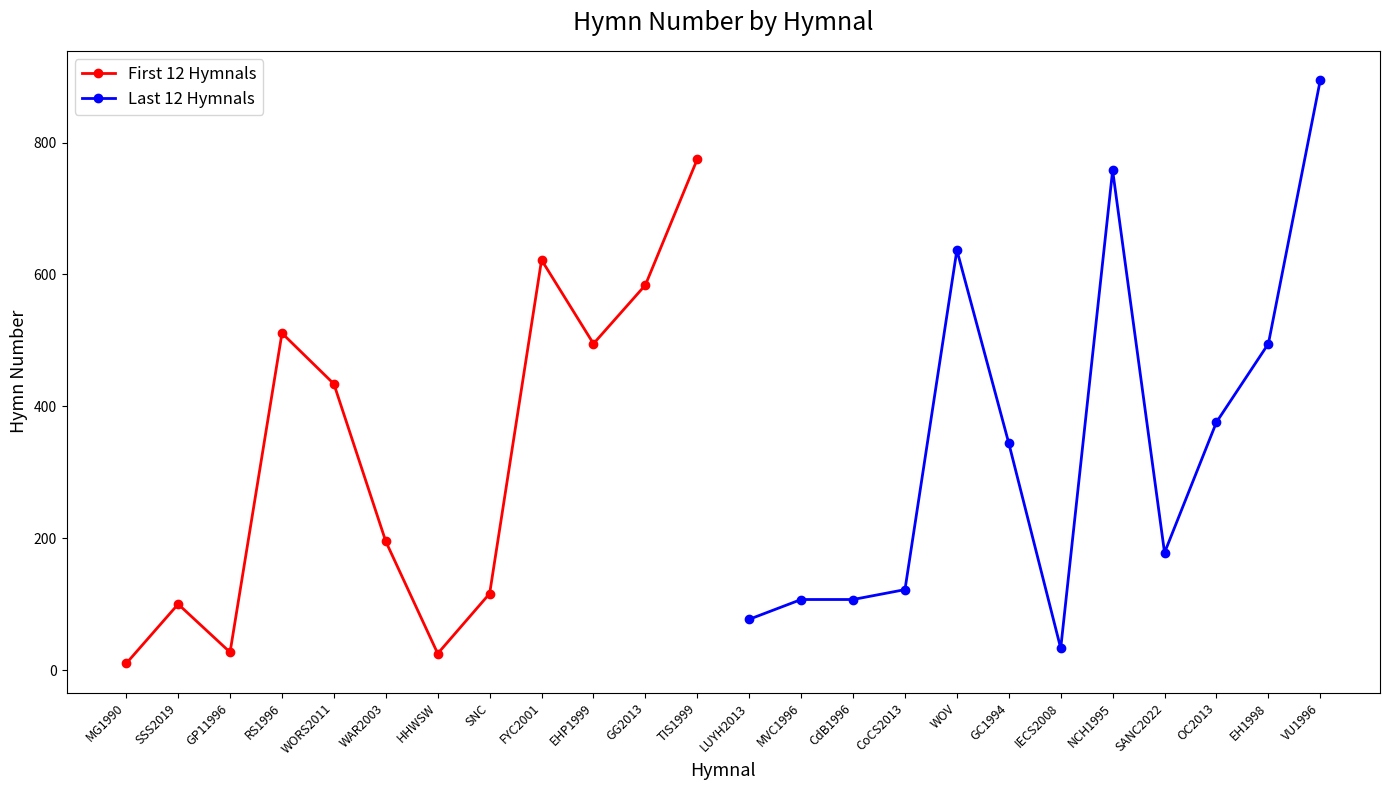

Where is the first local maximum for First 12 Hymnals?

SSS2019